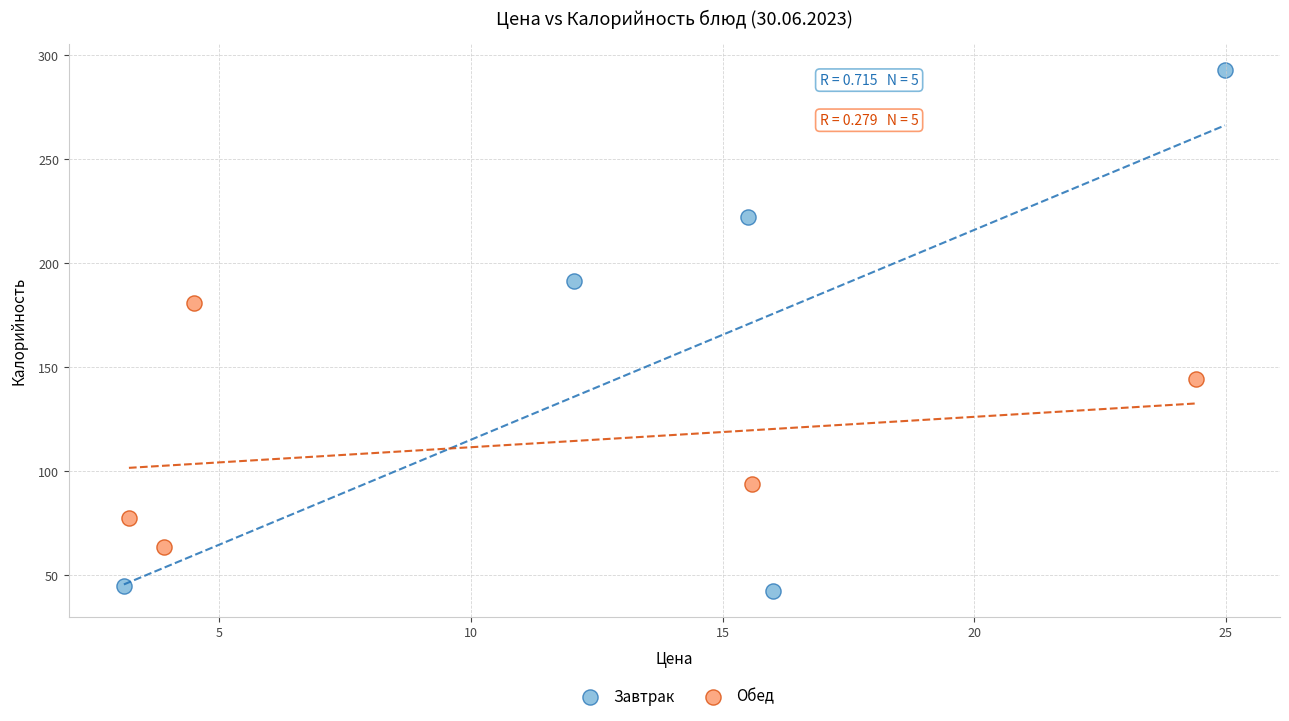

Which series contains the highest Y value?

Завтрак